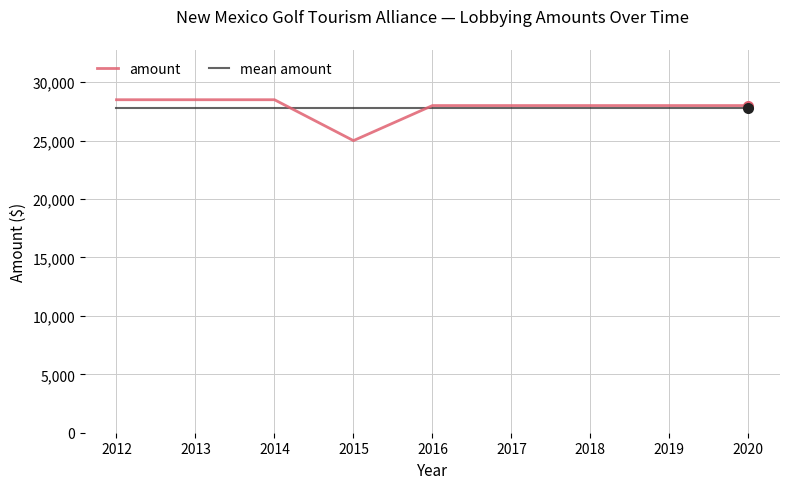

The mean amount series shows 37380.2 at 2013. True or false?

False